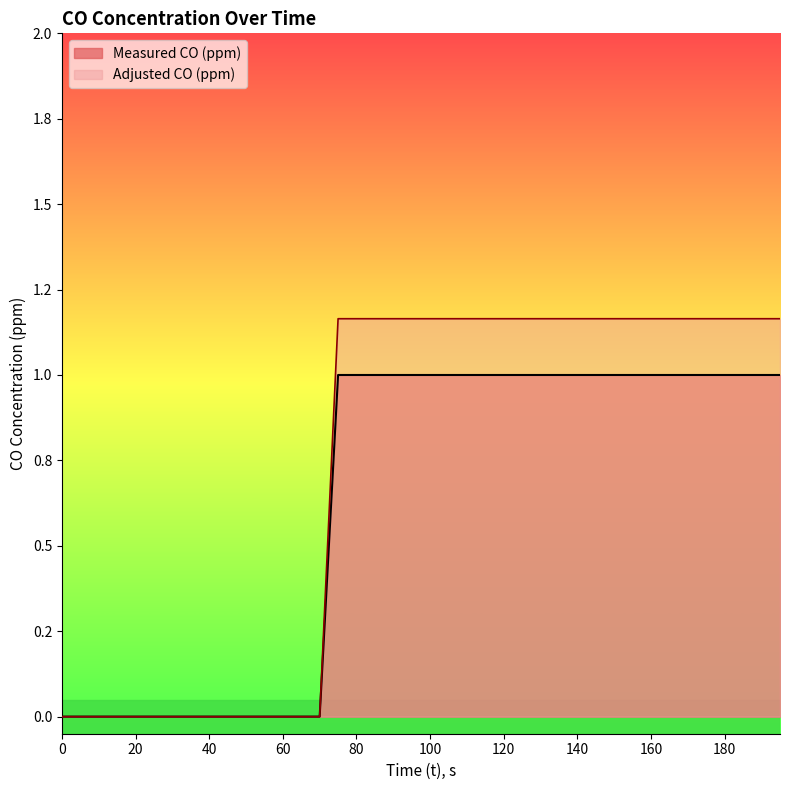

The Adjusted CO (ppm) series shows 0.5 at 170. True or false?

False